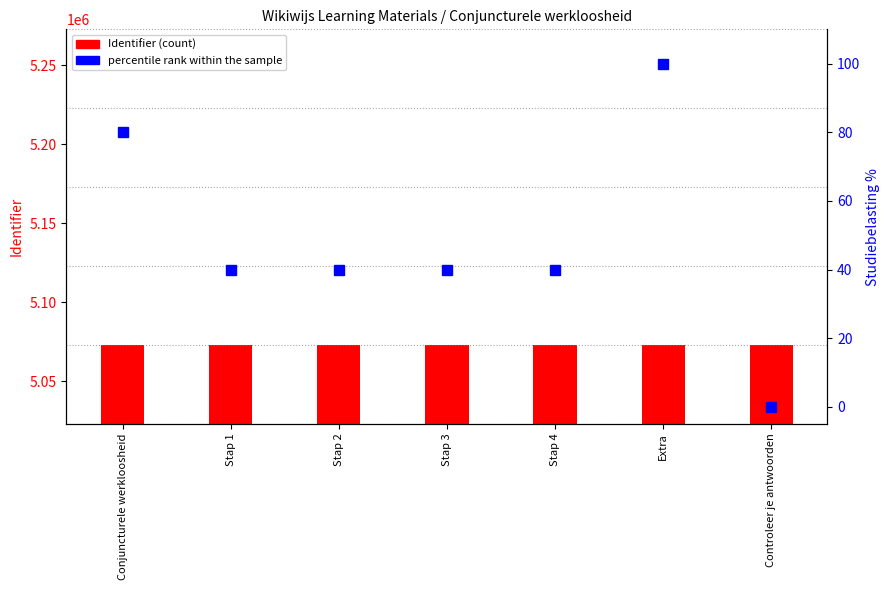

At which category is the sum across all series the highest?

Extra